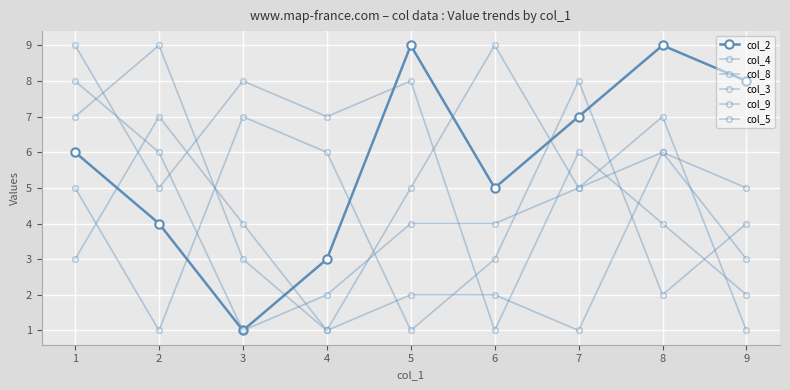

Reading right to left, extract all data points from this chart.

col_2: 8	9	7	5	9	3	1	4	6
col_4: 3	6	1	2	2	1	3	9	7
col_8: 1	7	5	4	4	2	1	6	8
col_3: 5	6	5	9	5	1	4	7	3
col_9: 2	4	6	1	8	7	8	5	9
col_5: 4	2	8	3	1	6	7	1	5